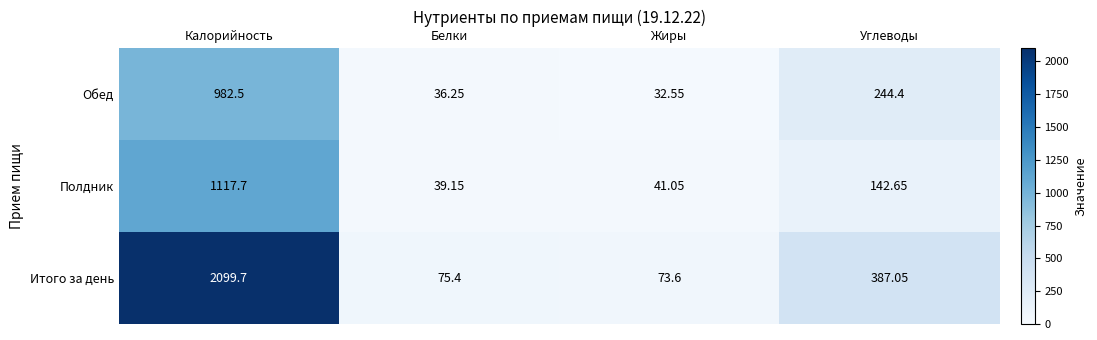

Rank the series at Жиры from highest to lowest value.

Итого за день, Полдник, Обед